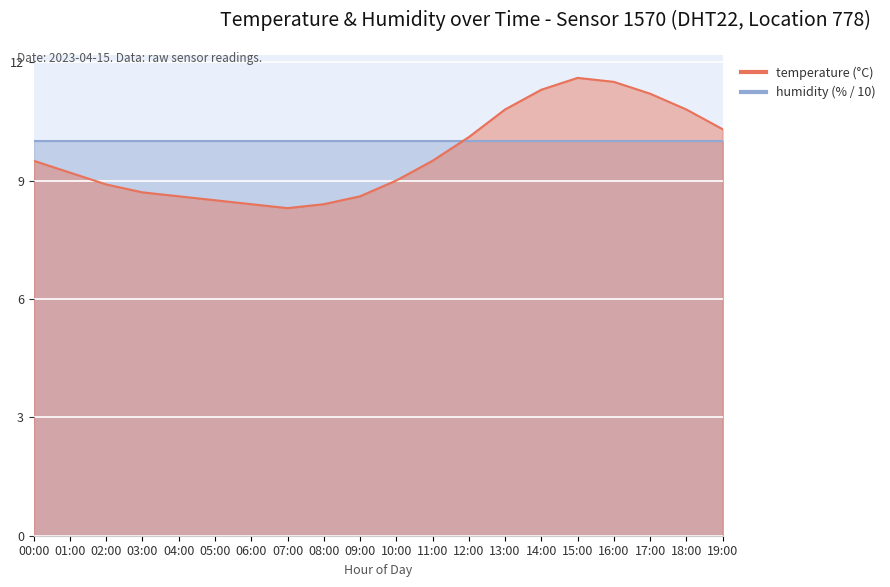

The value at 11:00 is 9.5. True or false?

True